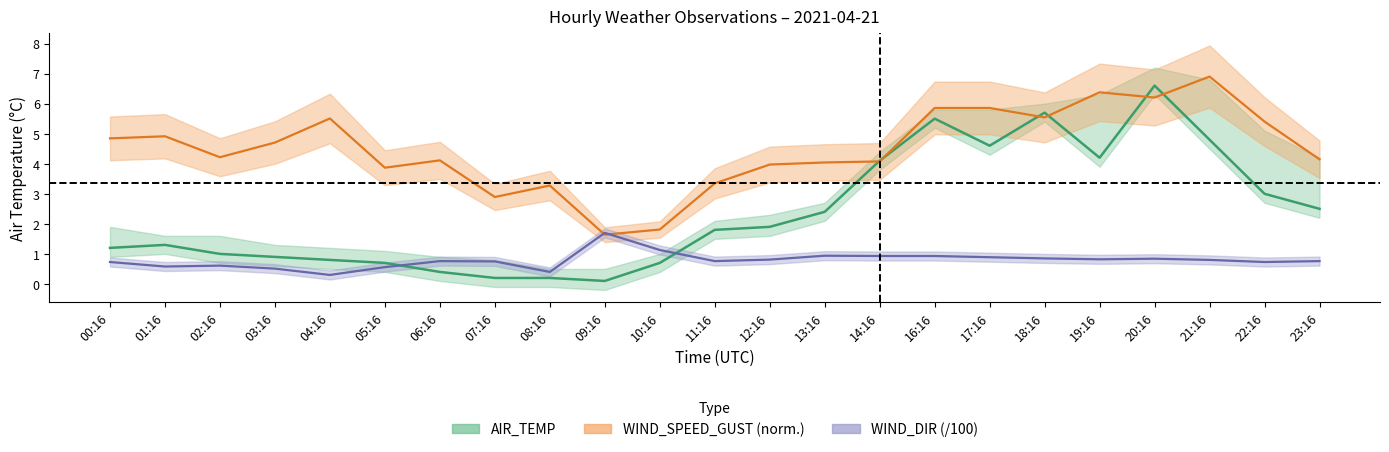

What is the smallest value displayed?

0.1